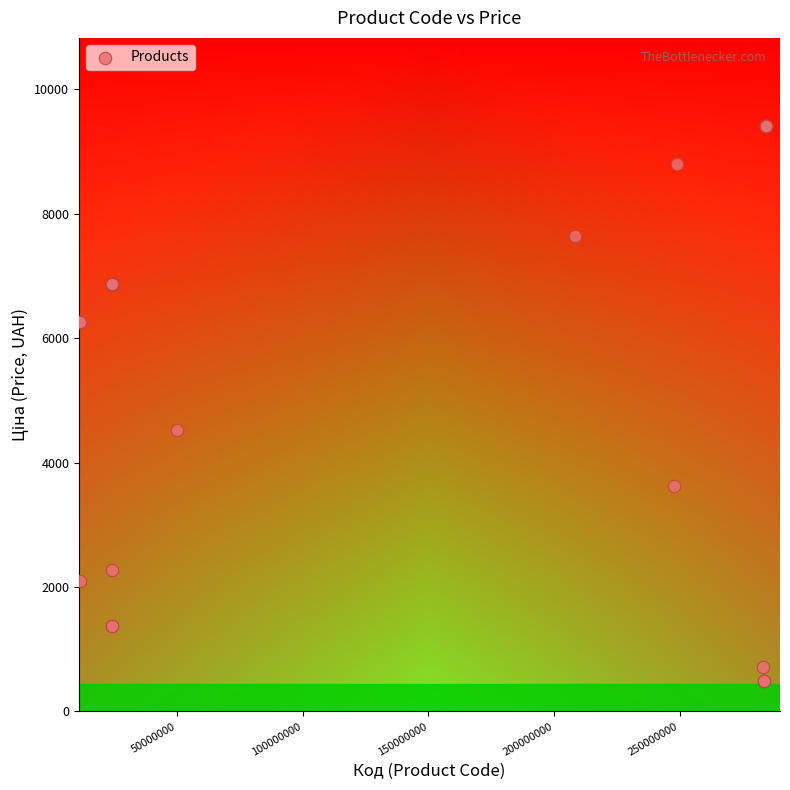

What Y value in the scatter plot is closest to 4949?

4531.4